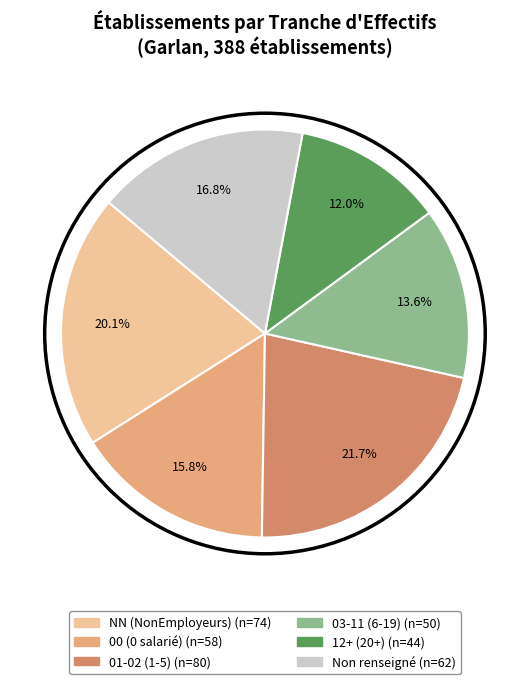

Does any single category account for the majority?

No